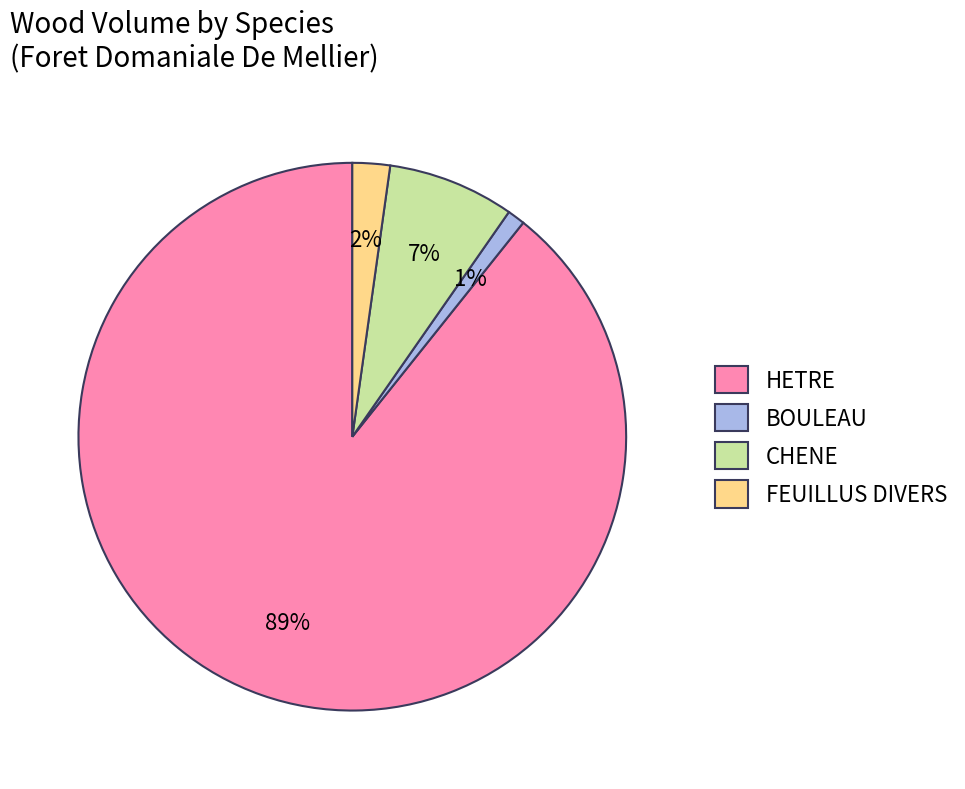

Which category has the biggest portion of the pie?

HETRE